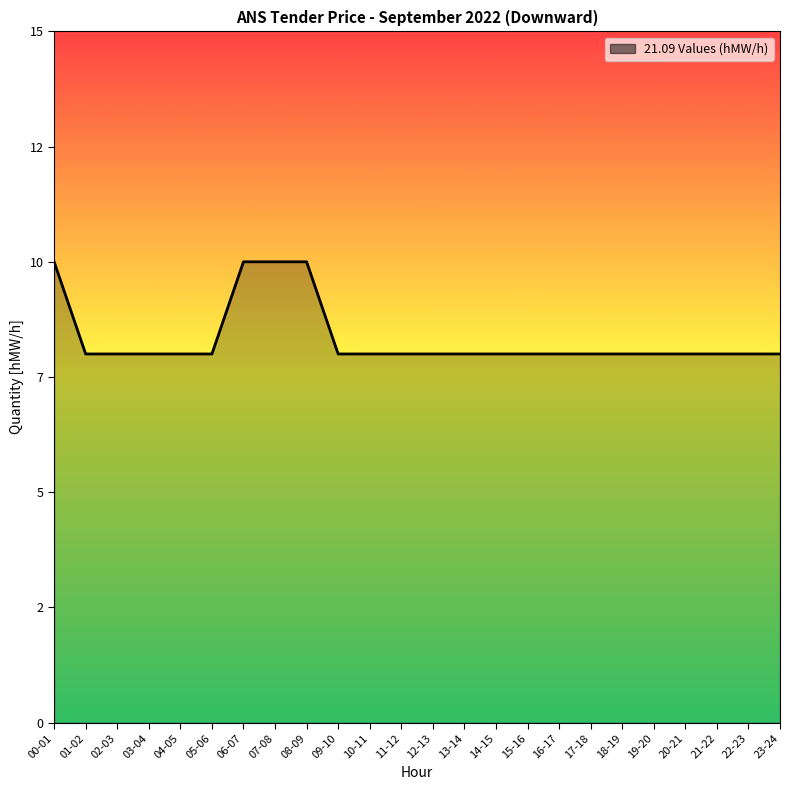

Which has a higher value, 12-13 or 10-11?

12-13